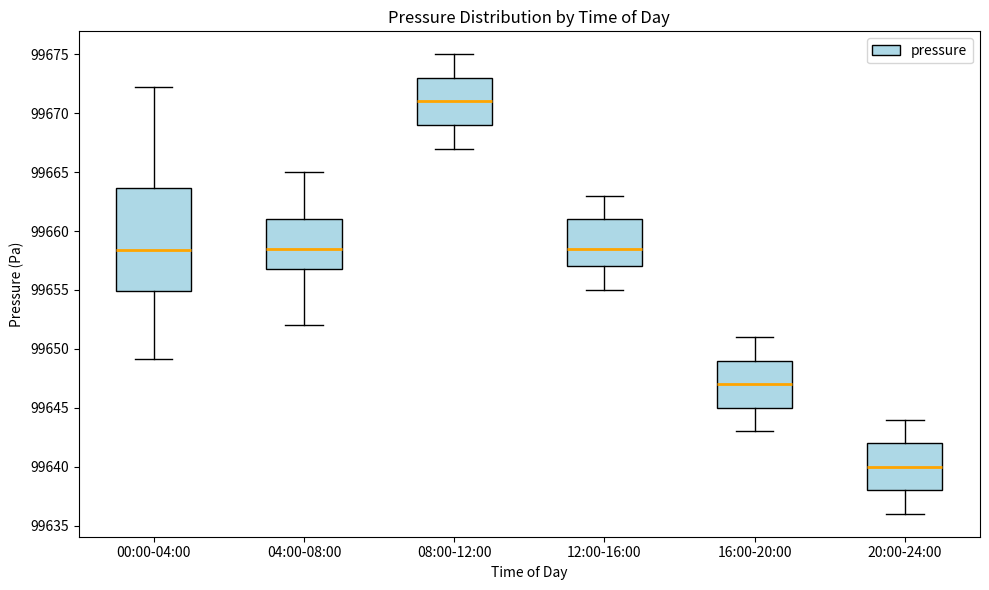

Where does the median line of the box for 12:00-16:00 sit on the y-axis? The values are not printed on the chart, so give them approximately, as read against the axis.

99658.5